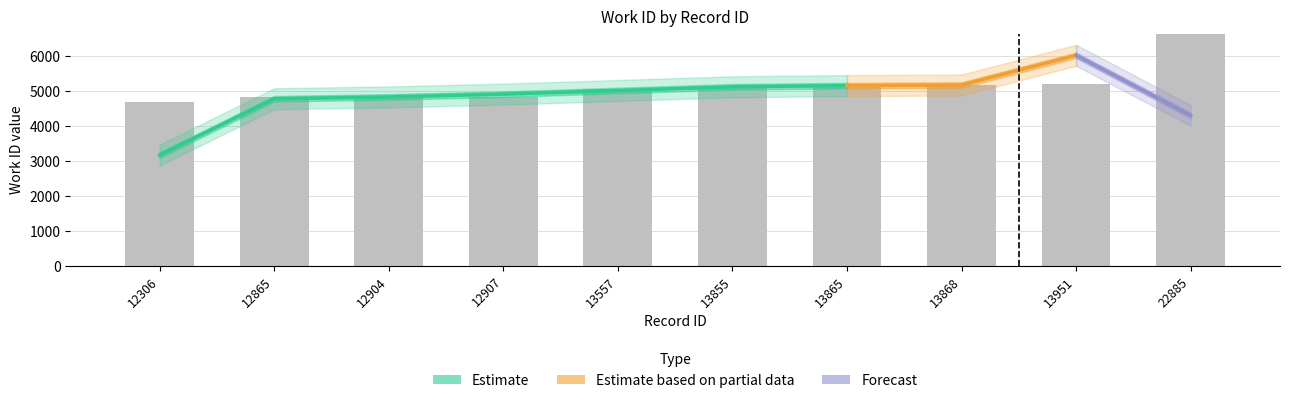

List the labels in order of value, largest first.

22885, 13951, 13868, 13865, 13855, 13557, 12907, 12904, 12865, 12306